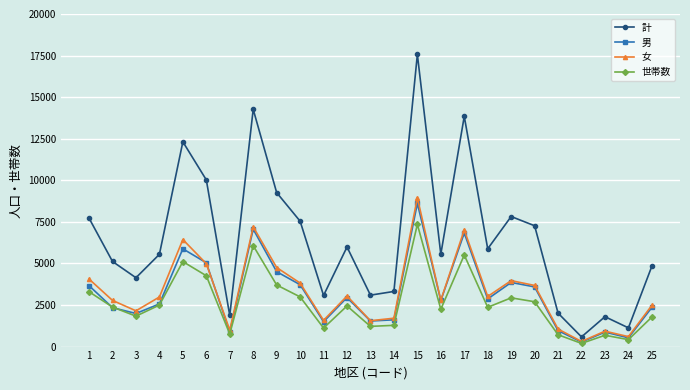

What are all the series names shown in the legend?

計, 男, 女, 世帯数